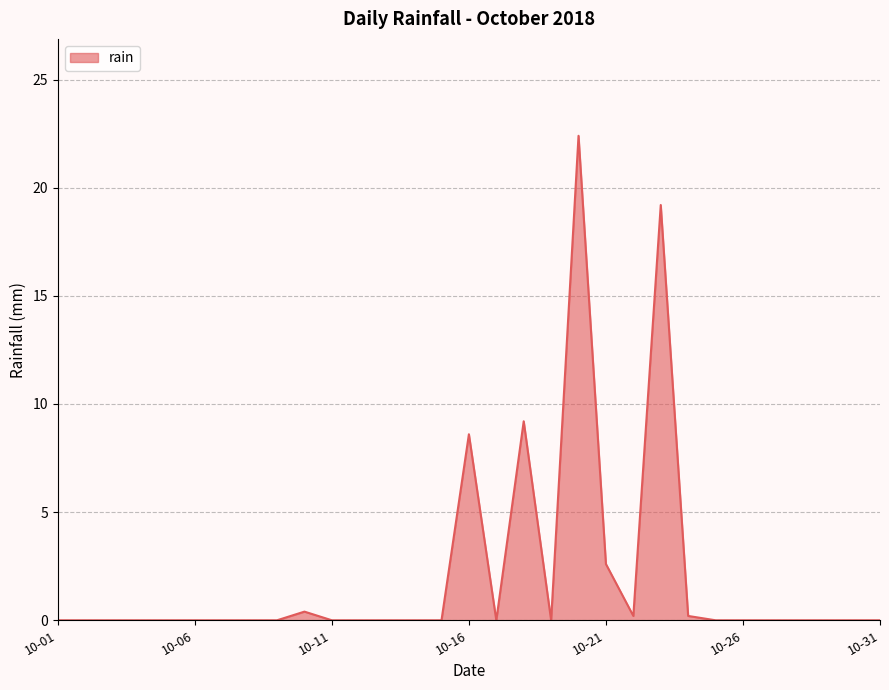

What is the greatest value displayed?

22.4